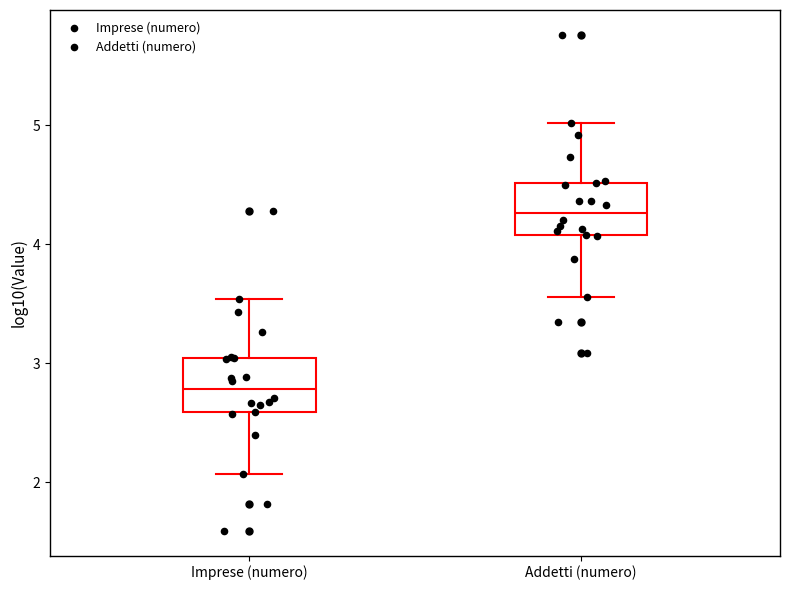

Where does the median line of the box for Imprese (numero) sit on the y-axis? The values are not printed on the chart, so give them approximately, as read against the axis.

2.8